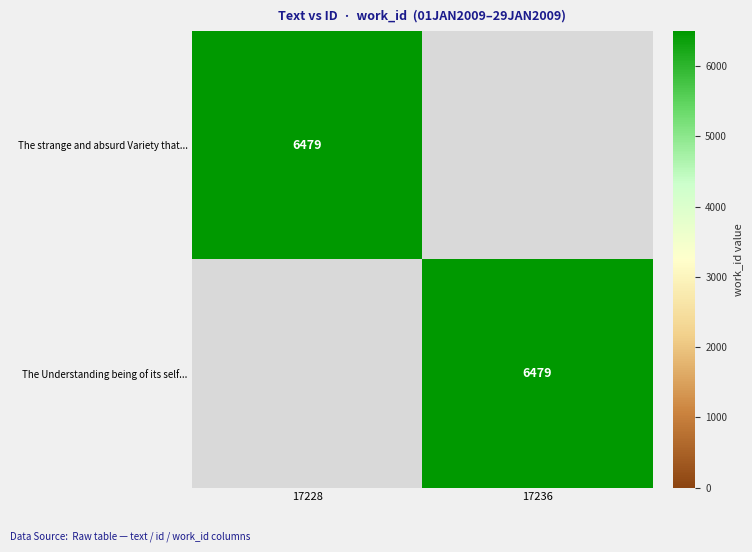

True or false: The strange and absurd Variety that... has a value of 6479 at 17228.

True